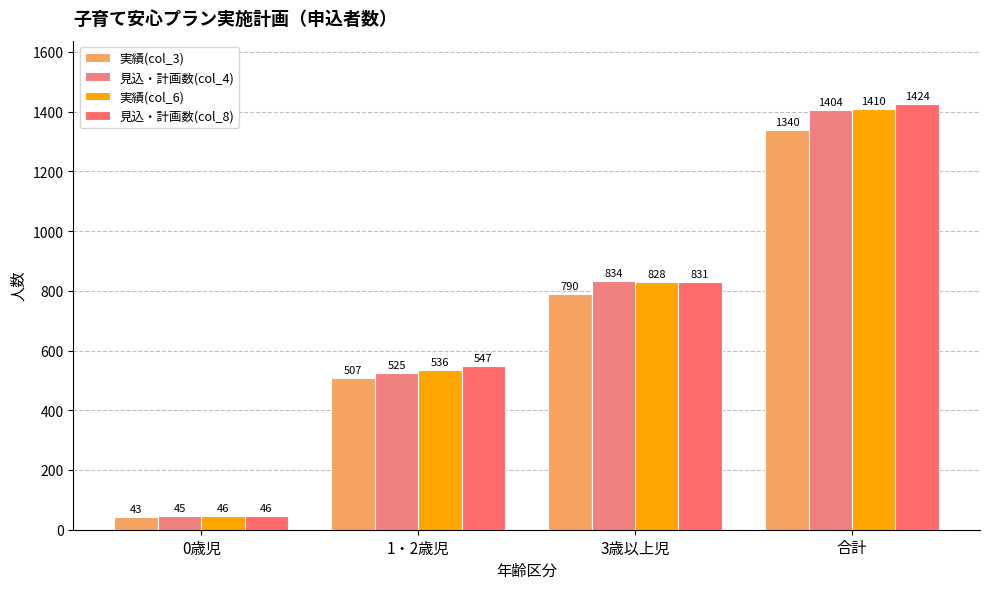

Is the value of 実績(col_6) at 3歳以上児 greater than the value of 実績(col_3) at 合計?

No